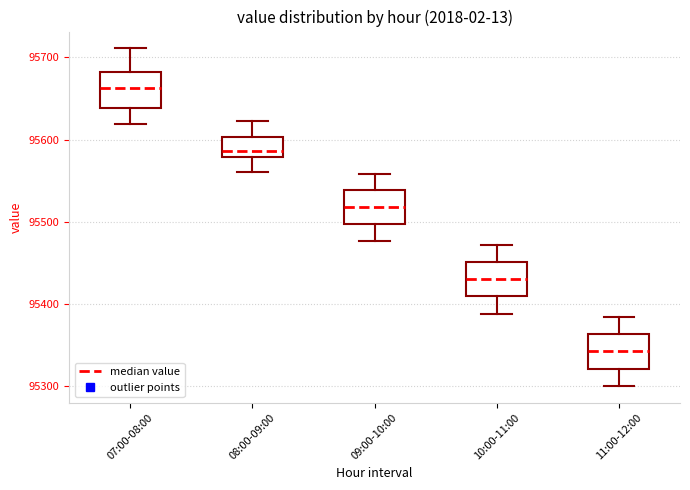

Reading left to right, read every box against the y-axis: the position of its median line, the range the box covers, and the ends of its whiskers. The values are not printed on the chart, so give them approximately, as read against the axis.

07:00-08:00: median 95660, box 95640 to 95680, whiskers 95620 to 95710
08:00-09:00: median 95590, box 95580 to 95600, whiskers 95560 to 95620
09:00-10:00: median 95520, box 95500 to 95540, whiskers 95480 to 95560
10:00-11:00: median 95430, box 95410 to 95450, whiskers 95390 to 95470
11:00-12:00: median 95340, box 95320 to 95360, whiskers 95300 to 95380